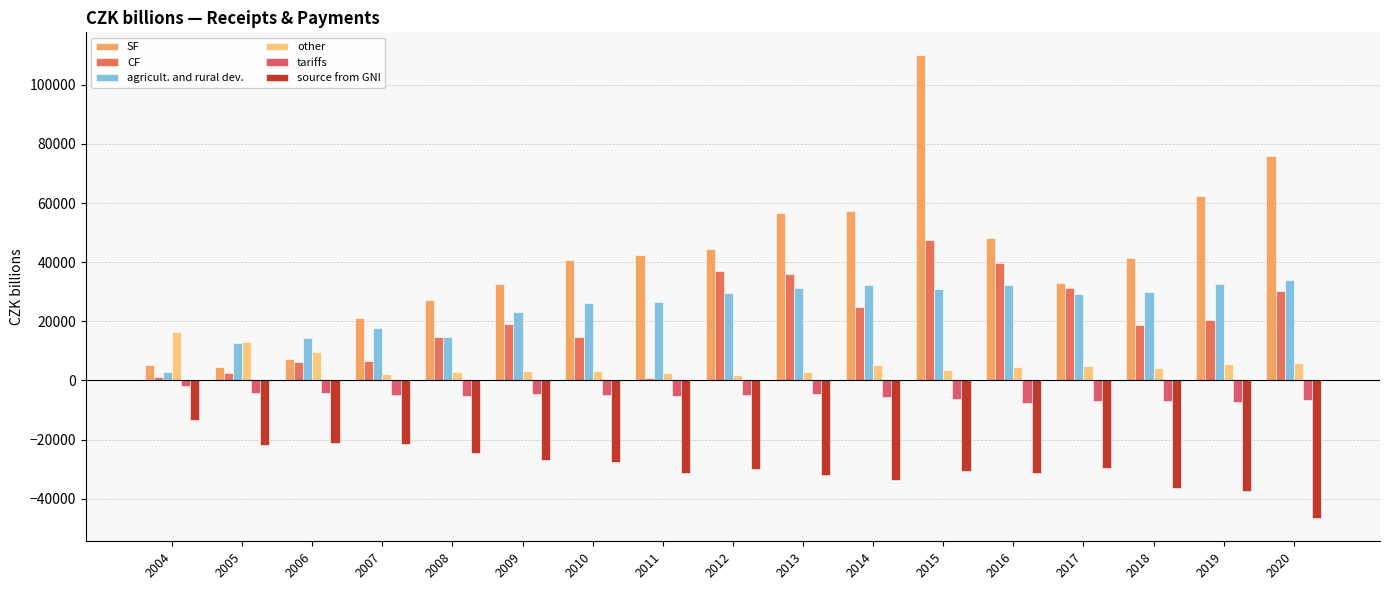

At how many categories does at least one series exceed 109296?

1